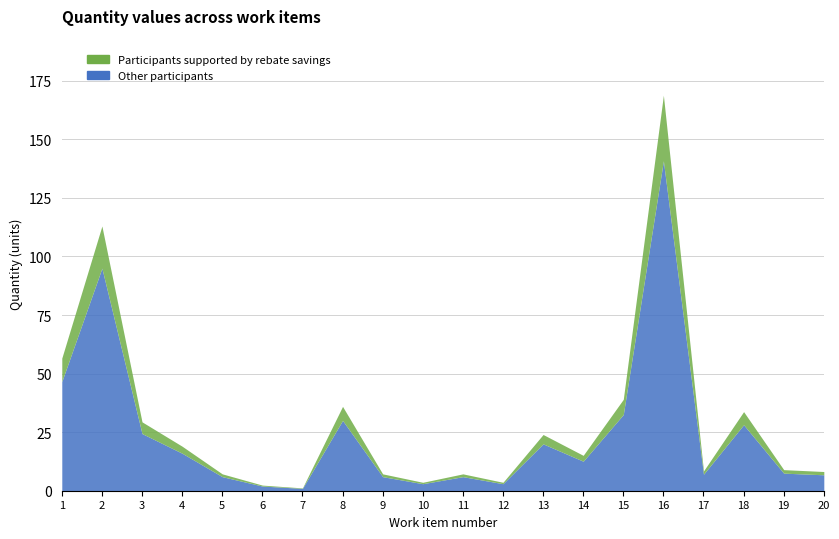

Rank the series by their maximum value, from highest to lowest.

Other participants, Participants supported by rebate savings